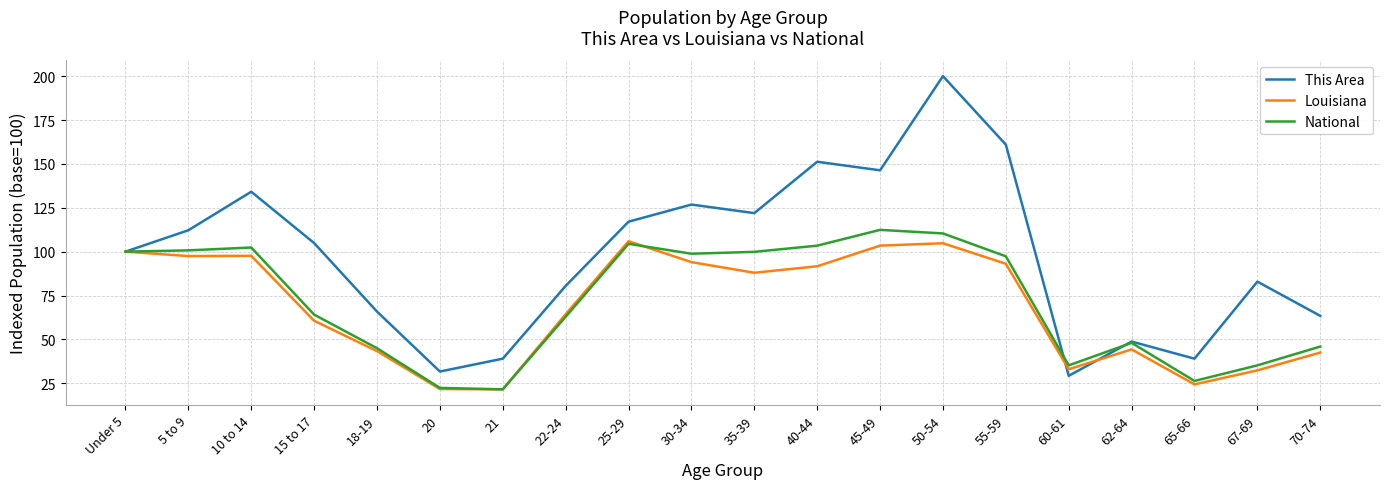

Where is the first local minimum for This Area?

20